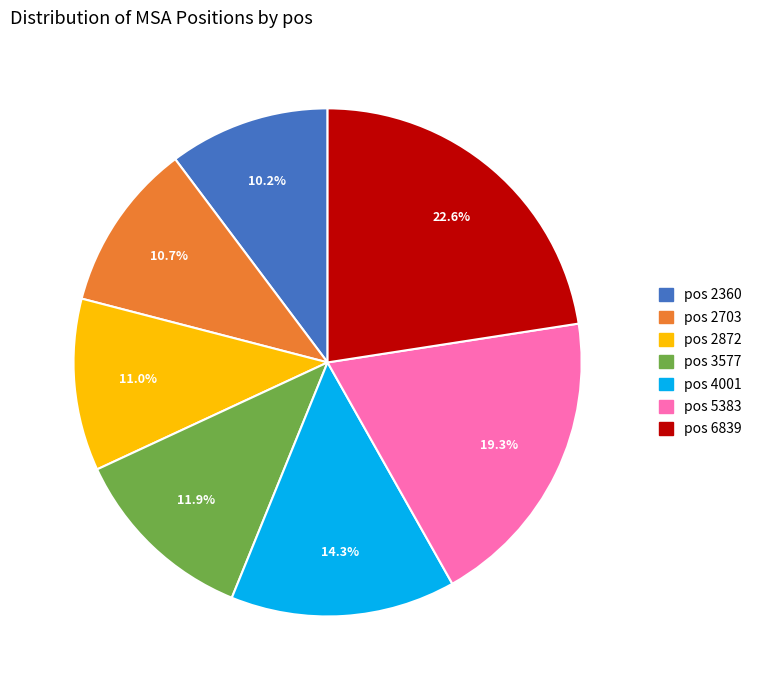

How many slices are in this pie chart?

7